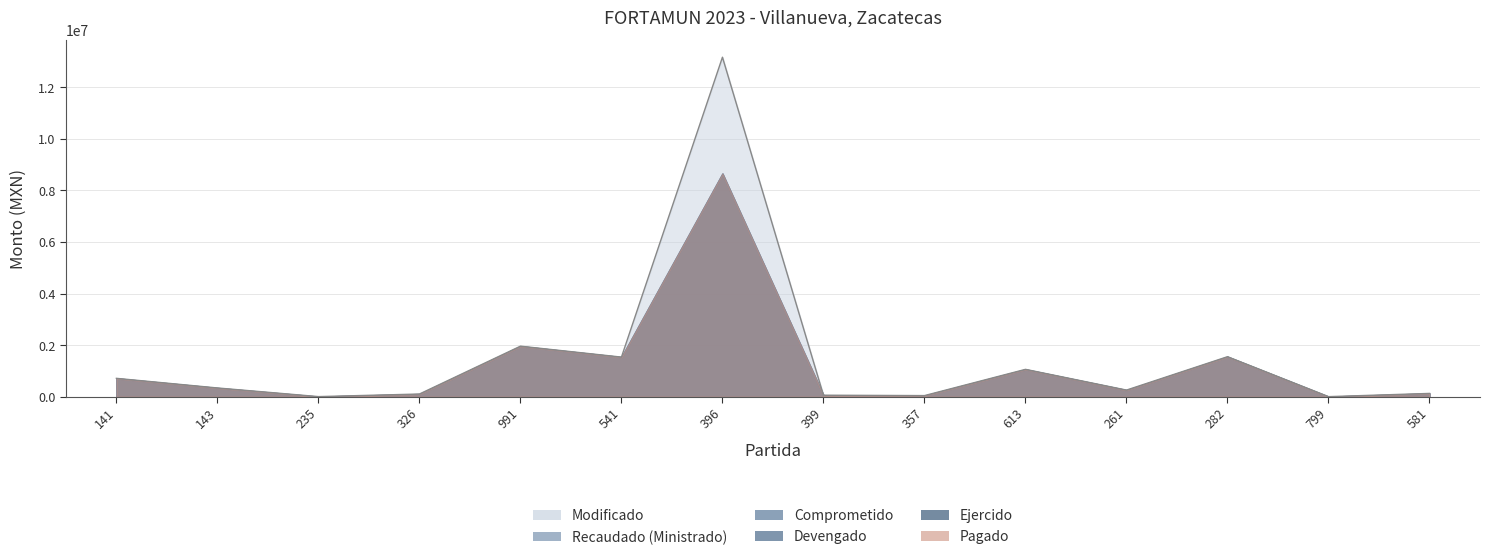

What is the label of the 6th point from the left?

541